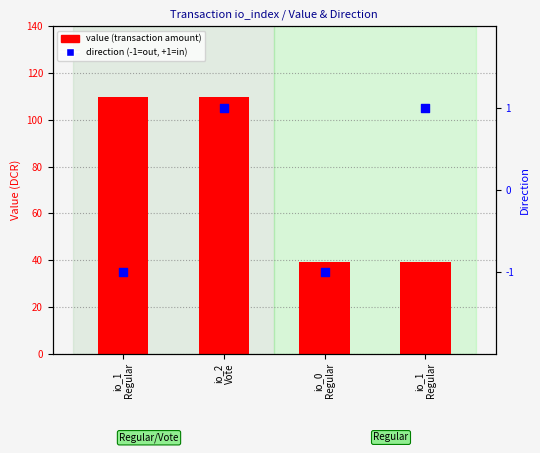

Which series reaches the minimum Y coordinate?

direction (-1=out, +1=in)